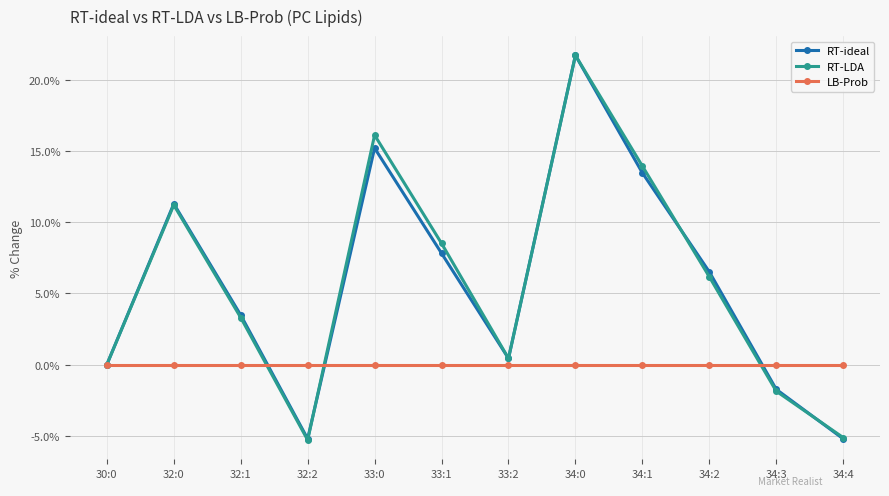

How many categories are shown in the chart?

12